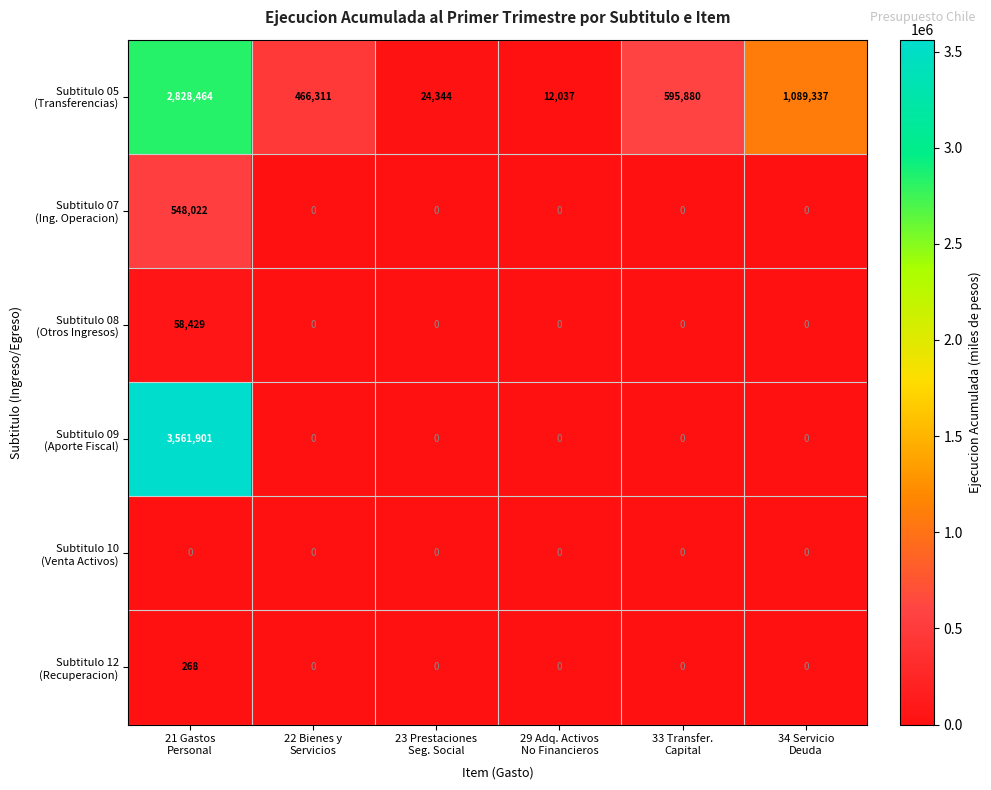

What is the difference between the highest and lowest values at 29 Adq. Activos
No Financieros?

12037